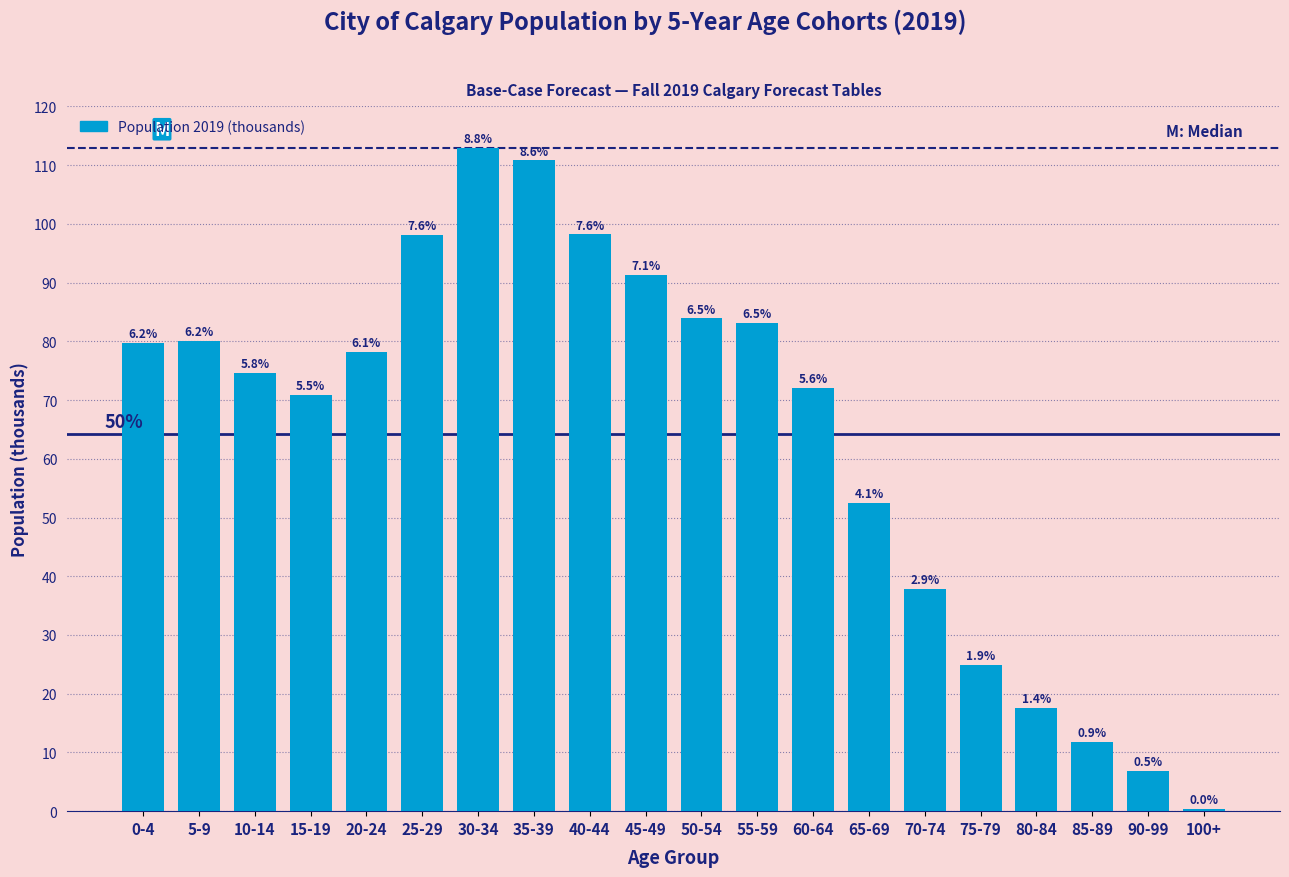

Are the bars horizontal?

No